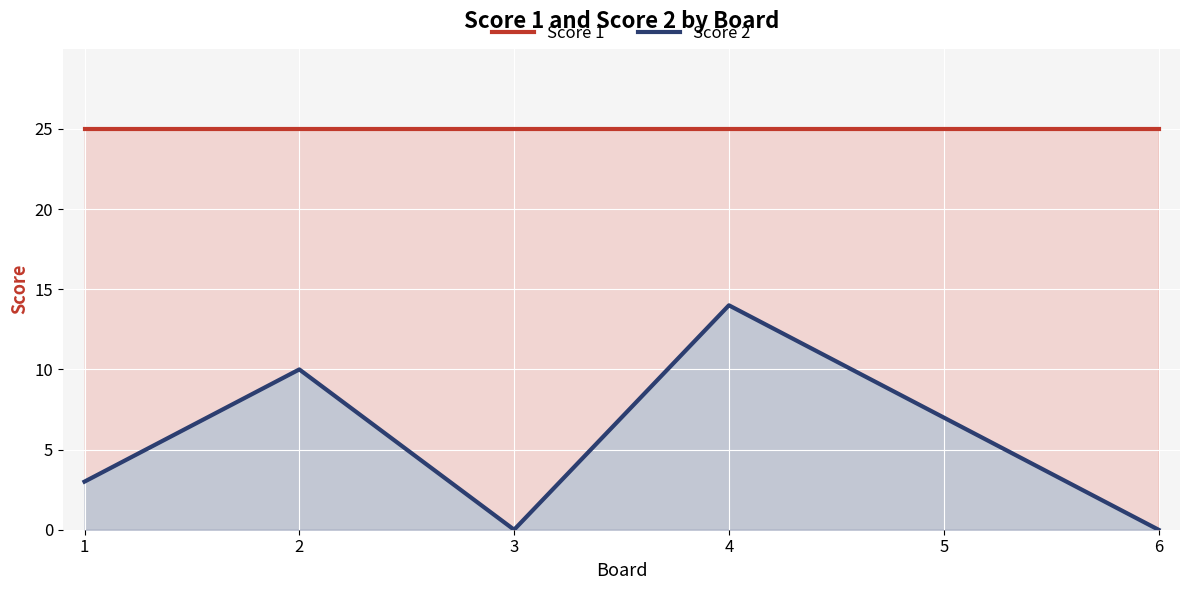

Reading right to left, transcribe all the data shown in this chart.

Score 1: 6=25	5=25	4=25	3=25	2=25	1=25
Score 2: 6=0	5=7	4=14	3=0	2=10	1=3